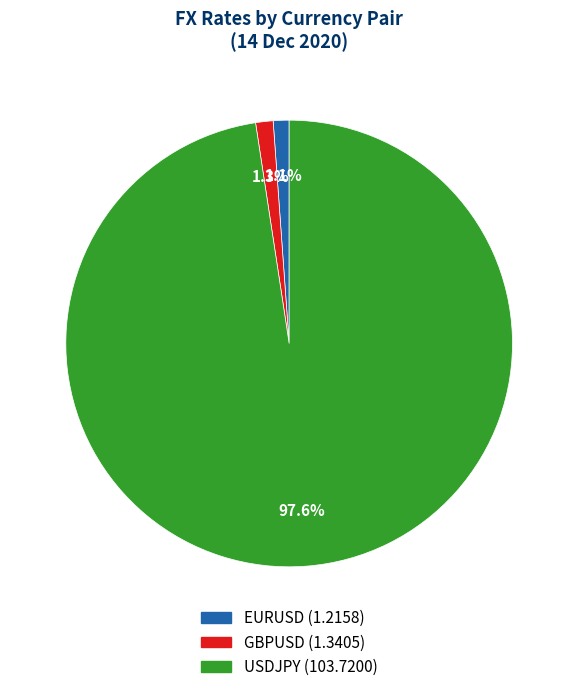

Do USDJPY and GBPUSD together represent more than half of the pie?

Yes